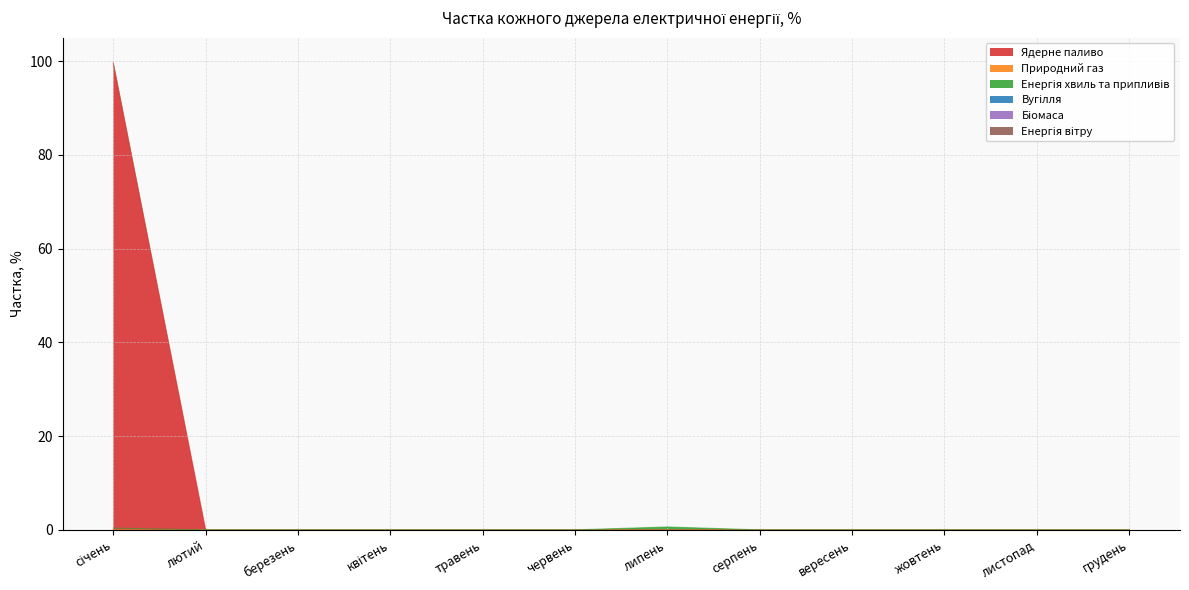

What is the label of the 9th point from the right?

квітень